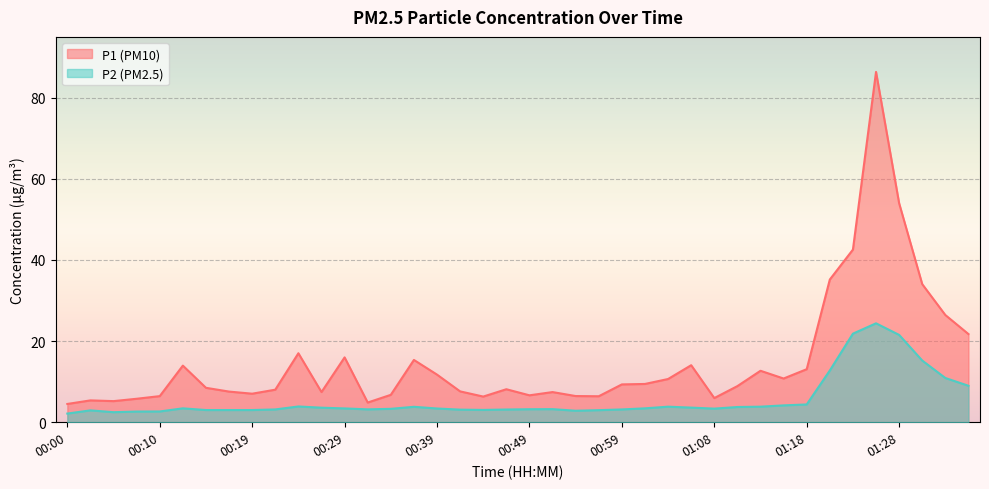

What position from the right is 00:49?

20